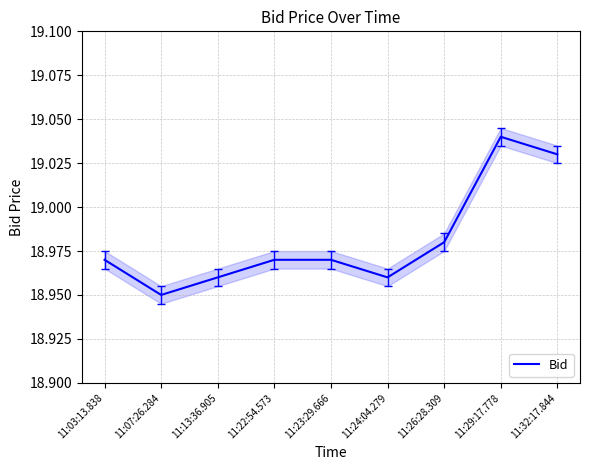

List the labels in order of value, smallest first.

11:07:26.284, 11:13:36.905, 11:24:04.279, 11:03:13.838, 11:22:54.573, 11:23:29.666, 11:26:28.309, 11:32:17.844, 11:29:17.778